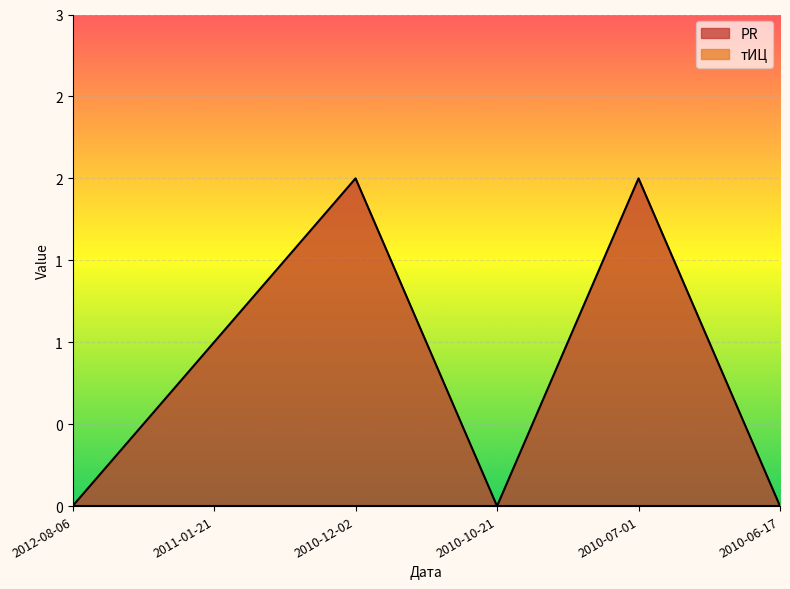

Is it true that the value at 2010-07-01 is 3?

False